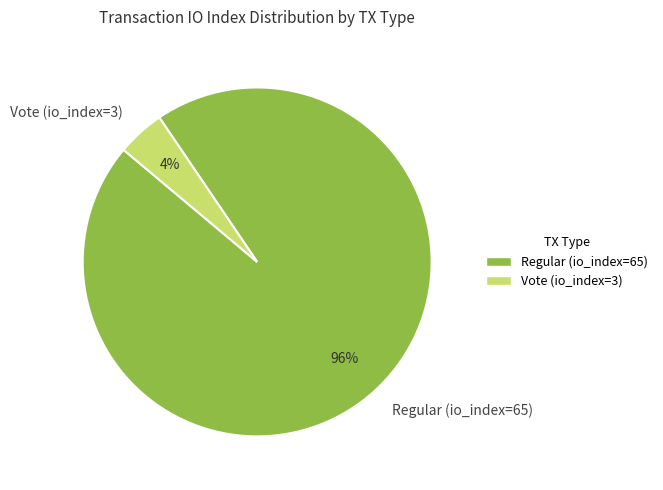

Do Vote (io_index=3) and Regular (io_index=65) together represent more than half of the pie?

Yes